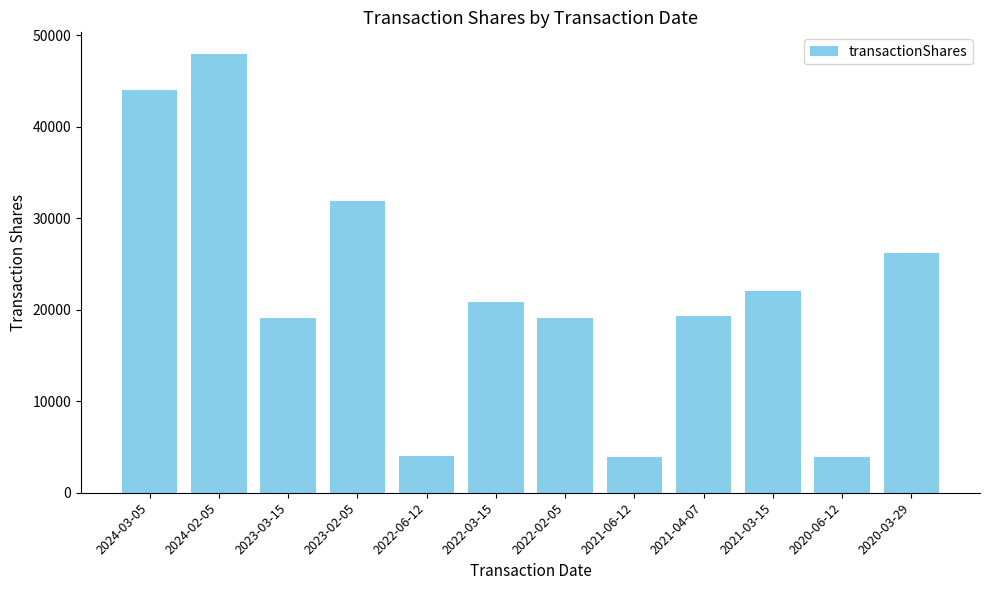

True or false: the data shows 13554 at 2024-03-05.

False